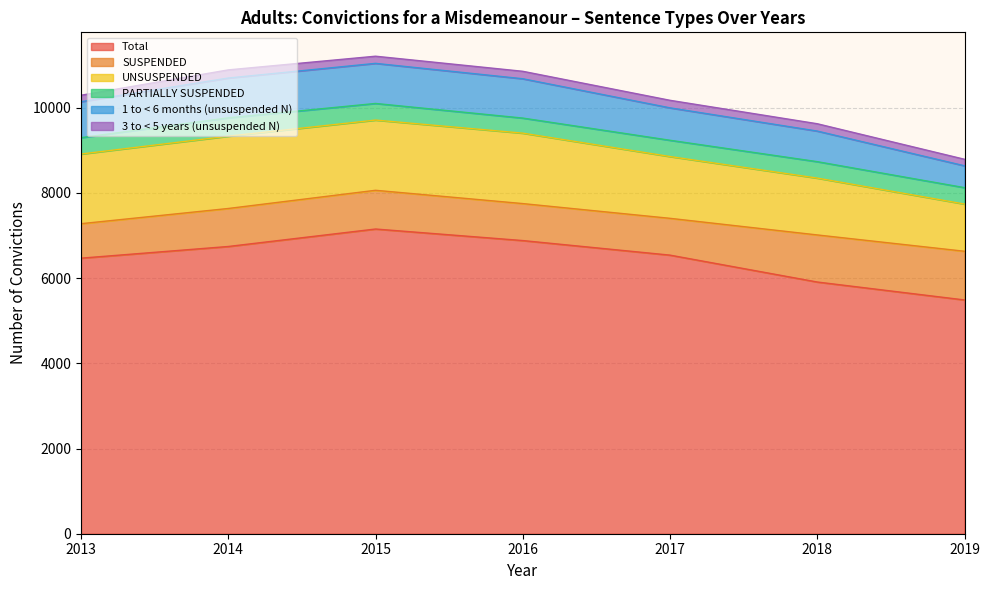

True or false: SUSPENDED and 3 to < 5 years (unsuspended N) cross at least once.

False